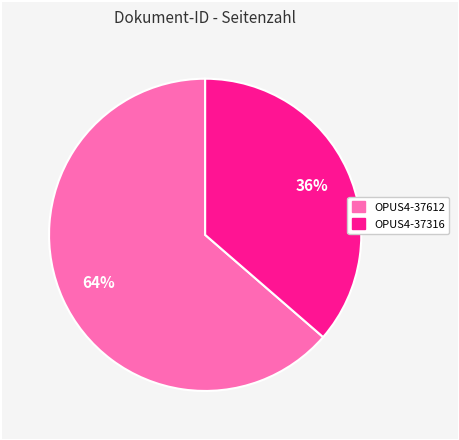

Is it true that OPUS4-37612 is 64% of the pie?

True